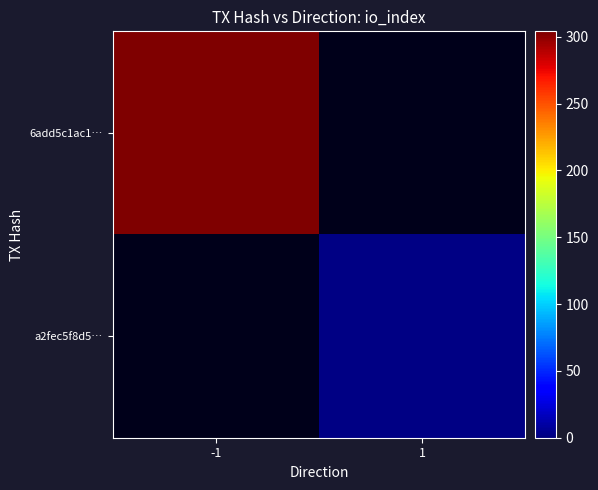

At which label is 6add5c1ac1… closest to 304?

-1